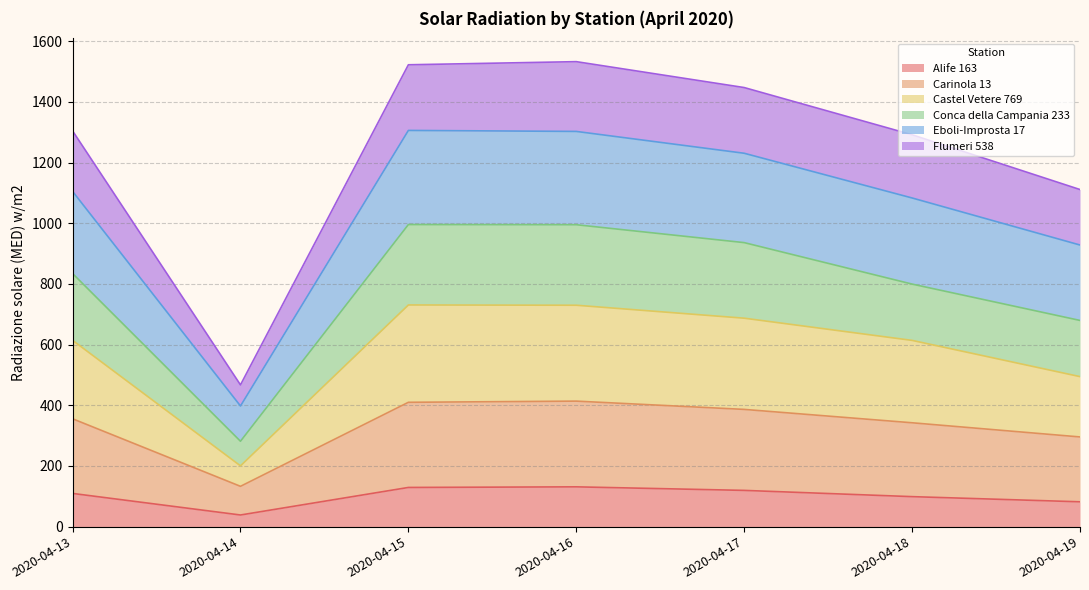

What is the total value across all series at 2020-04-15?

1522.6